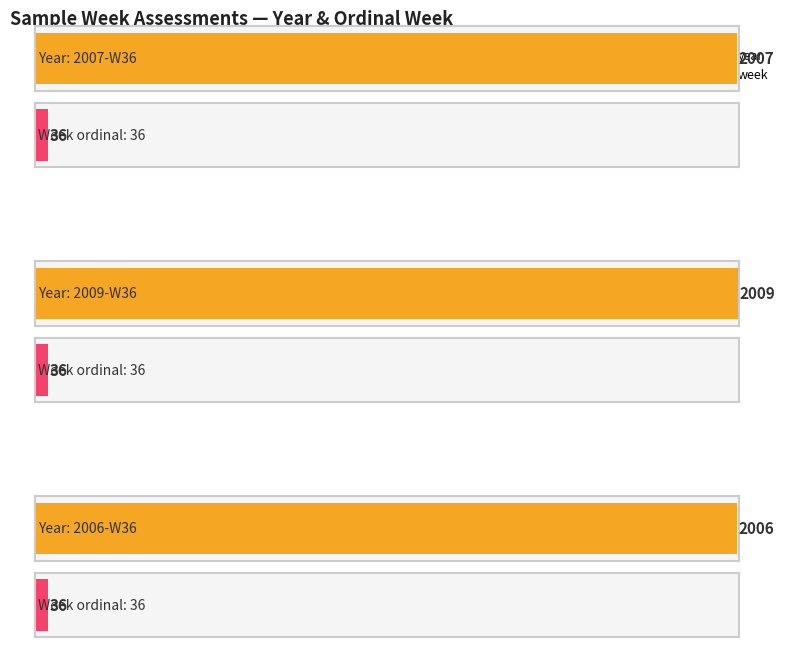

What is the spread (max minus min) of values at 2006-W36?

1970